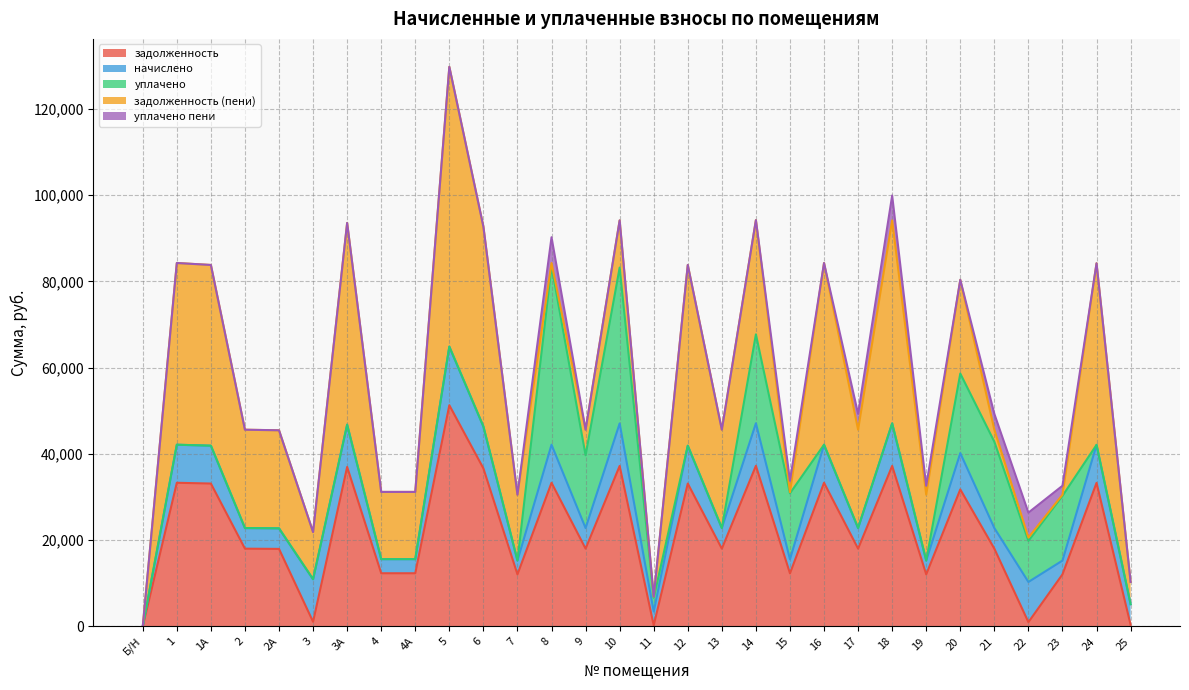

The value of задолженность at 8 is 33307.0. True or false?

True